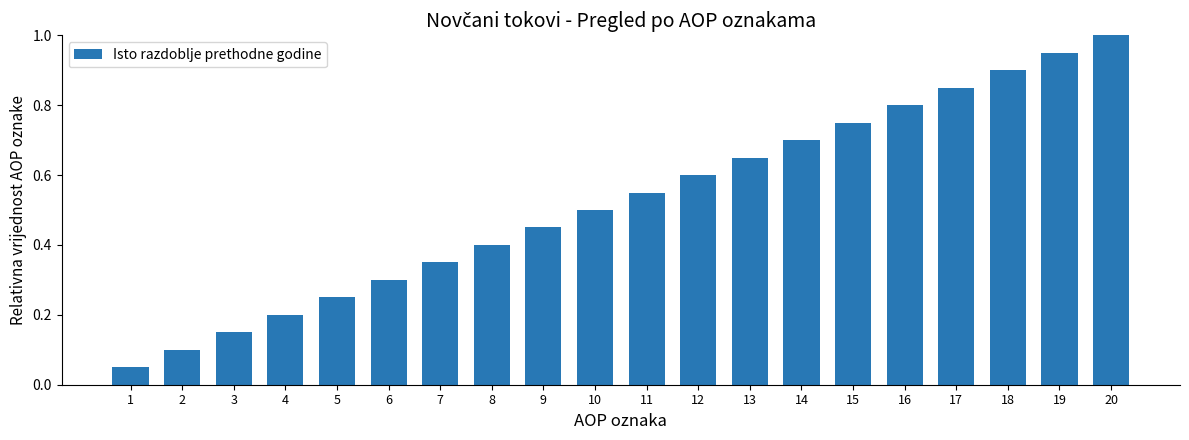

What is the maximum value shown in the chart?

1.0